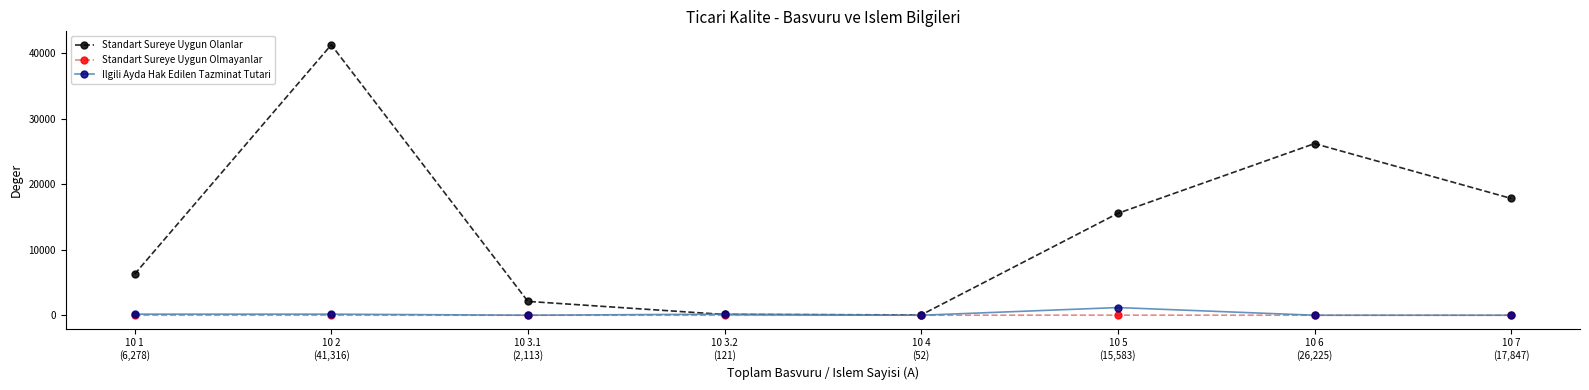

What is the difference between the highest and lowest values at 10 1
(6,278)?

6274.0